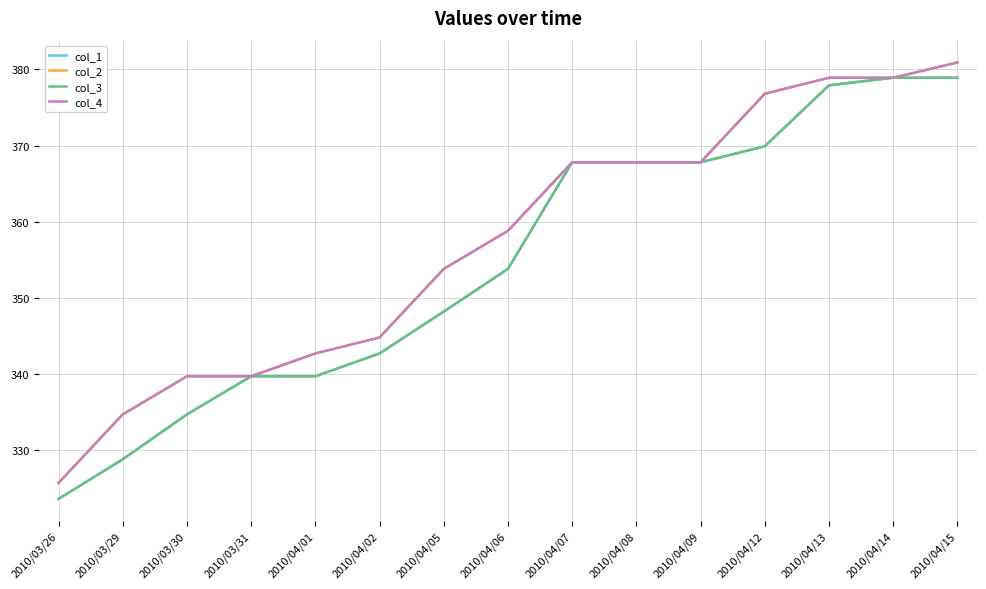

Reading left to right, extract all data points from this chart.

col_1: 323.6	328.8	334.7	339.7	339.7	342.7	348.2	353.8	367.8	367.8	367.8	369.9	377.9	378.9	378.9
col_2: 325.7	334.7	339.7	339.7	342.7	344.8	353.8	358.8	367.8	367.8	367.8	376.8	378.9	378.9	380.9
col_3: 323.6	328.8	334.7	339.7	339.7	342.7	348.2	353.8	367.8	367.8	367.8	369.9	377.9	378.9	378.9
col_4: 325.7	334.7	339.7	339.7	342.7	344.8	353.8	358.8	367.8	367.8	367.8	376.8	378.9	378.9	380.9